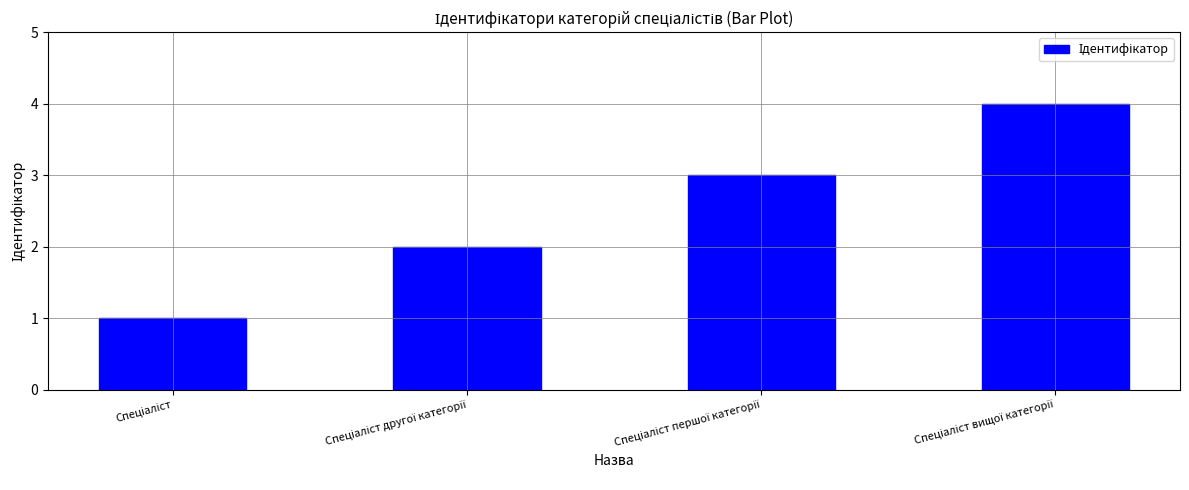

What is the sum of all values?

10